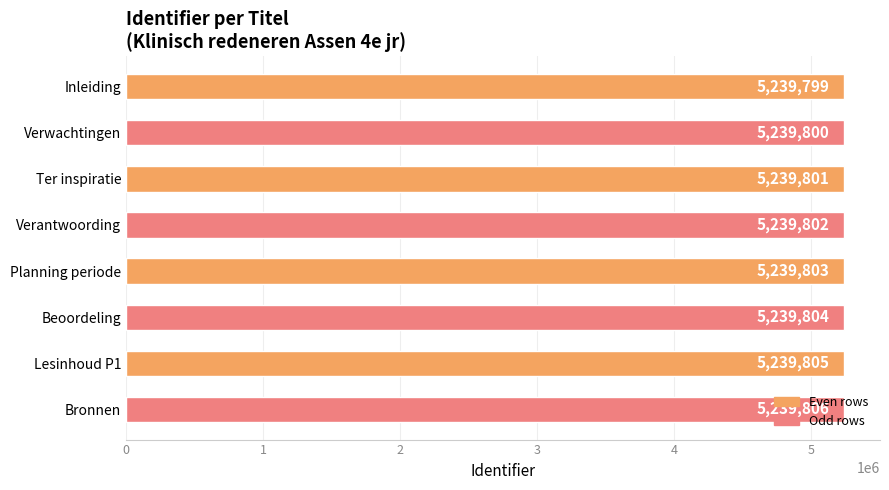

Approximately how many times larger is the value at Lesinhoud P1 compared to Verwachtingen?

1.0